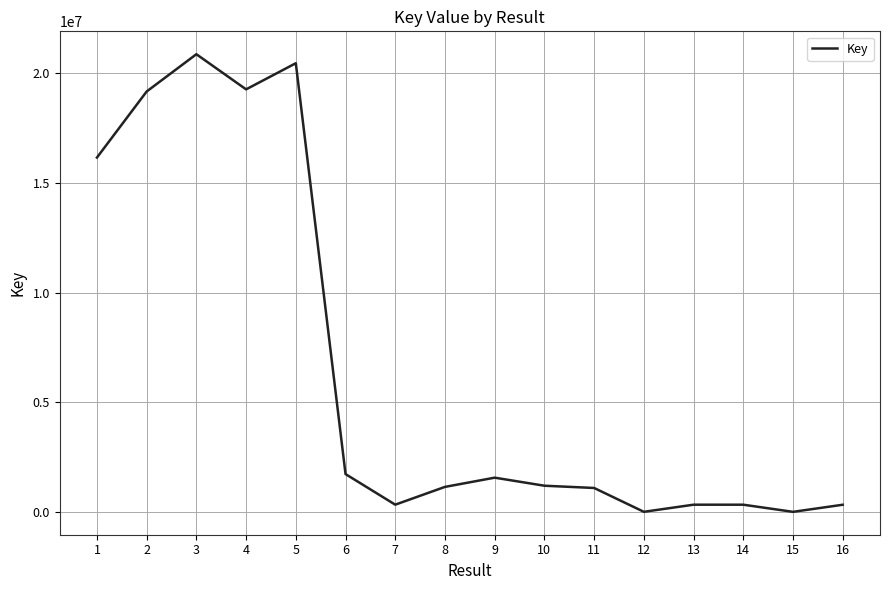

The value at 5 is 20468395. True or false?

True